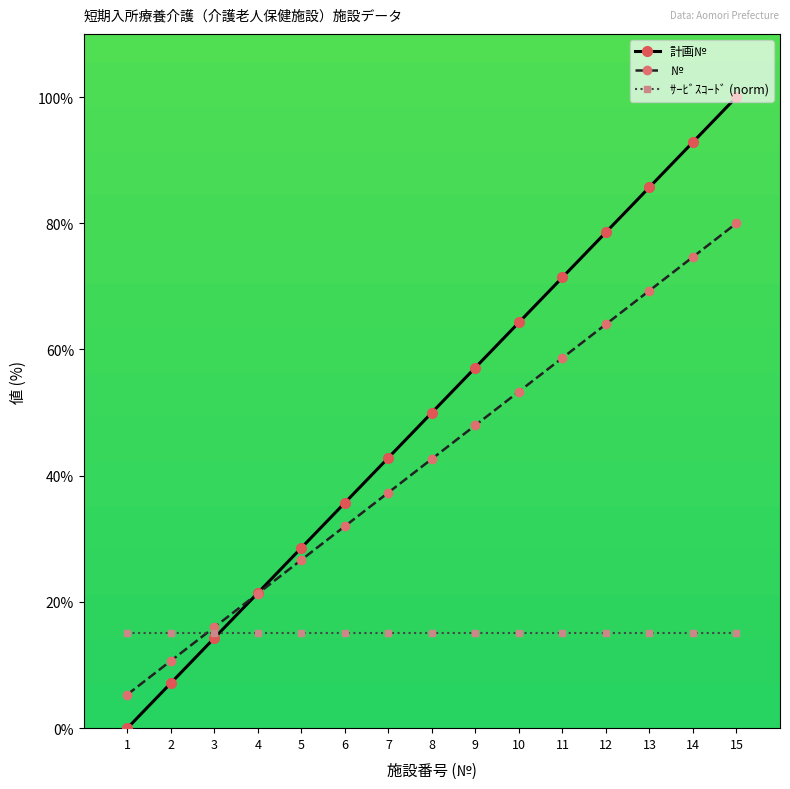

Reading left to right, extract all data points from this chart.

計画№: 0.0	7.1	14.3	21.4	28.6	35.7	42.9	50.0	57.1	64.3	71.4	78.6	85.7	92.9	100.0
№: 5.3	10.7	16.0	21.3	26.7	32.0	37.3	42.7	48.0	53.3	58.7	64.0	69.3	74.7	80.0
ｻｰﾋﾞｽｺｰﾄﾞ (norm): 15.0	15.0	15.0	15.0	15.0	15.0	15.0	15.0	15.0	15.0	15.0	15.0	15.0	15.0	15.0